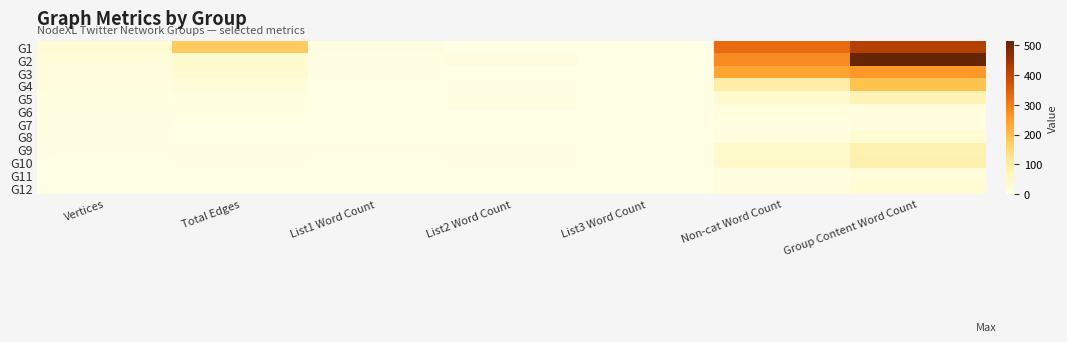

Rank the series by their maximum value, from lowest to highest.

G7, G6, G11, G8, G12, G5, G9, G10, G4, G3, G1, G2